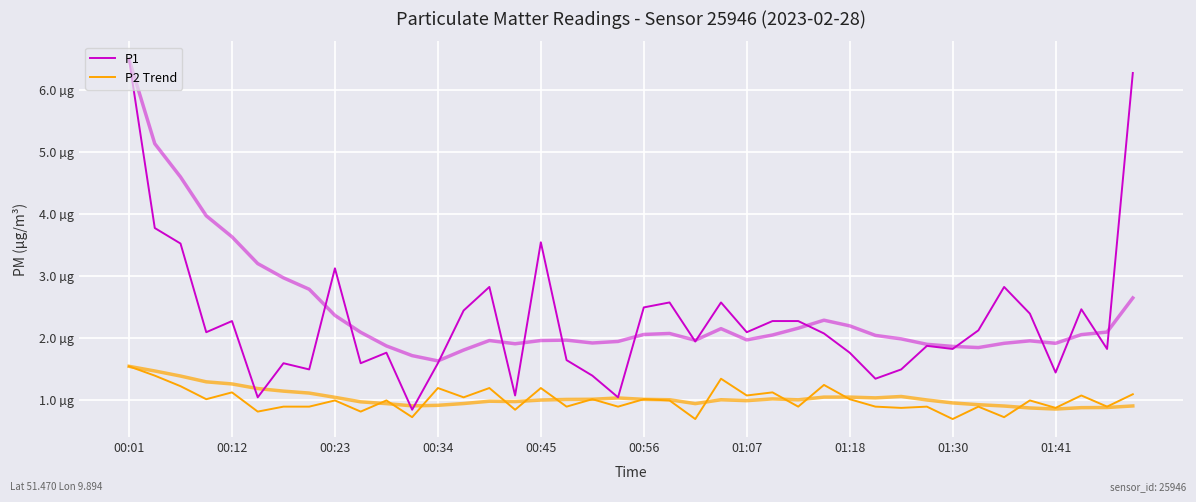

Reading left to right, extract all data points from this chart.

P1: 6.5	3.8	3.5	2.1	2.3	1.1	1.6	1.5	3.1	1.6	1.8	0.8	1.6	2.5	2.8	1.1	3.5	1.6	1.4	1.1	2.5	2.6	1.9	2.6	2.1	2.3	2.3	2.1	1.8	1.4	1.5	1.9	1.8	2.1	2.8	2.4	1.4	2.5	1.8	6.3
P2 Trend: 1.6	1.4	1.2	1.0	1.1	0.8	0.9	0.9	1.0	0.8	1.0	0.7	1.2	1.1	1.2	0.8	1.2	0.9	1.0	0.9	1.0	1.0	0.7	1.4	1.1	1.1	0.9	1.2	1.0	0.9	0.9	0.9	0.7	0.9	0.7	1.0	0.9	1.1	0.9	1.1